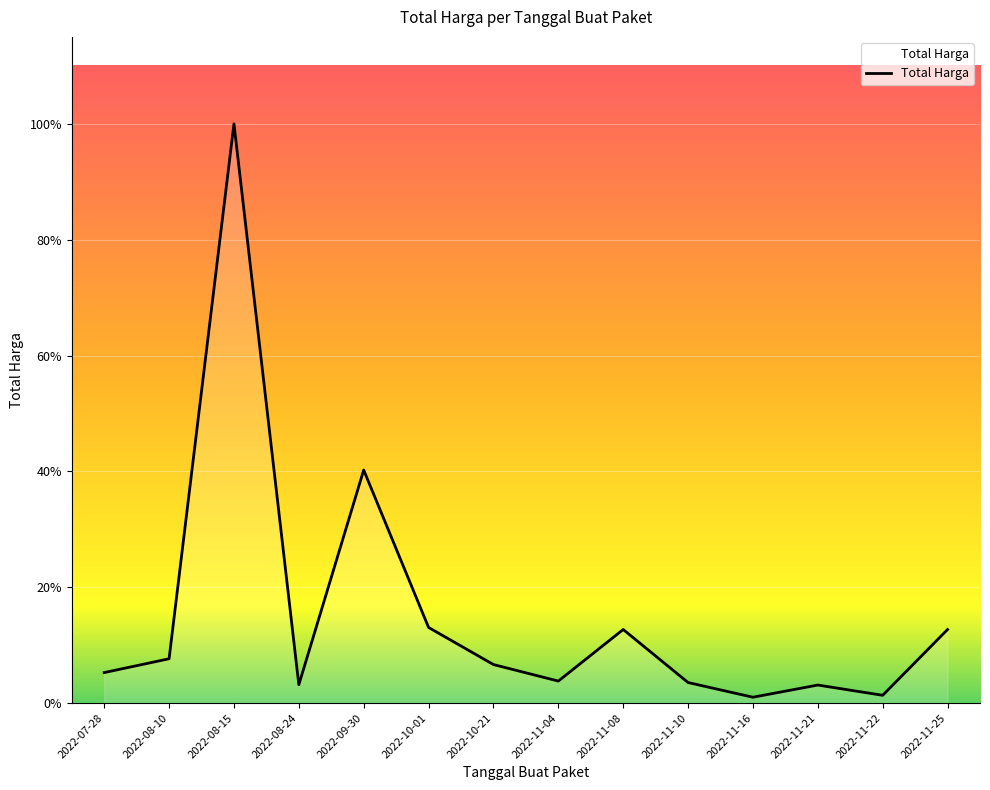

What is the value of the 8th point from the left?

14400000